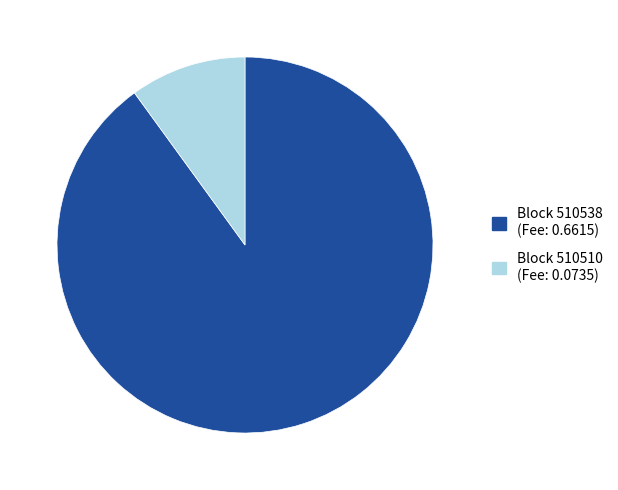

Count the number of slices in the pie.

2